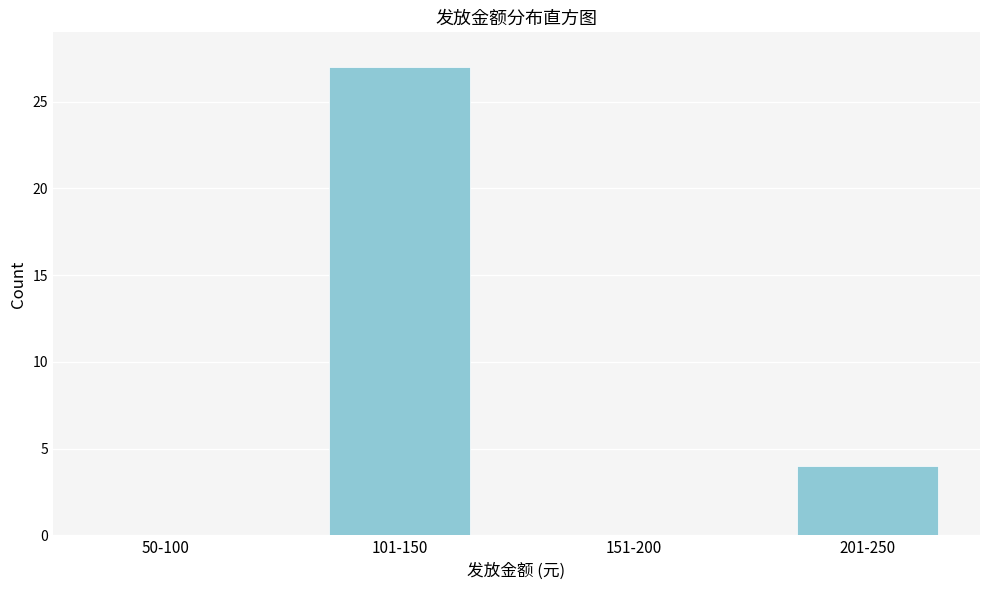

Reading right to left, transcribe all the data shown in this chart.

201-250=4	151-200=0	101-150=27	50-100=0